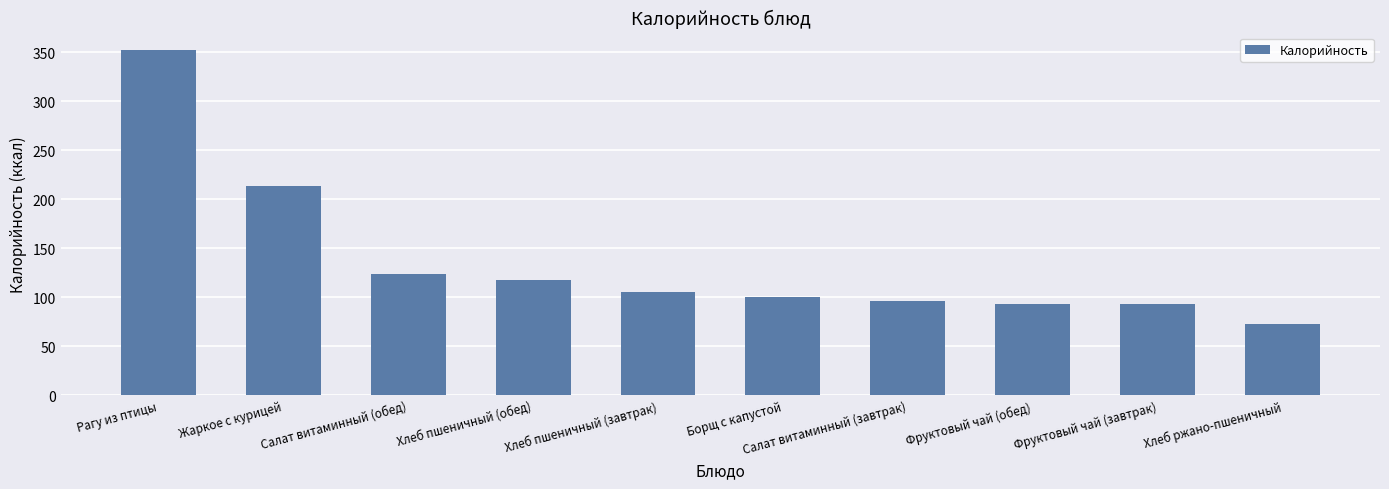

What is the change in value from Рагу из птицы to Хлеб пшеничный (завтрак)?

-246.9